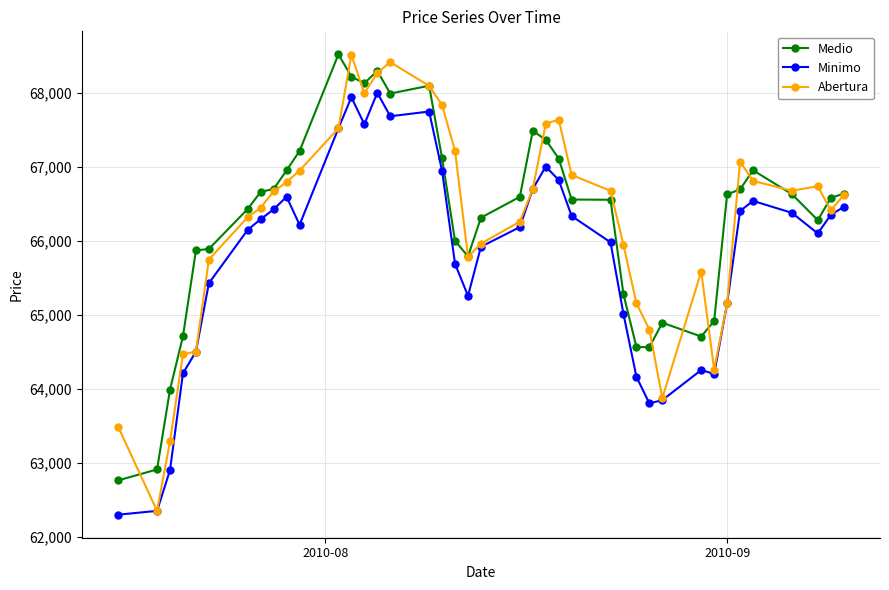

True or false: Minimo and Medio cross at least once.

False